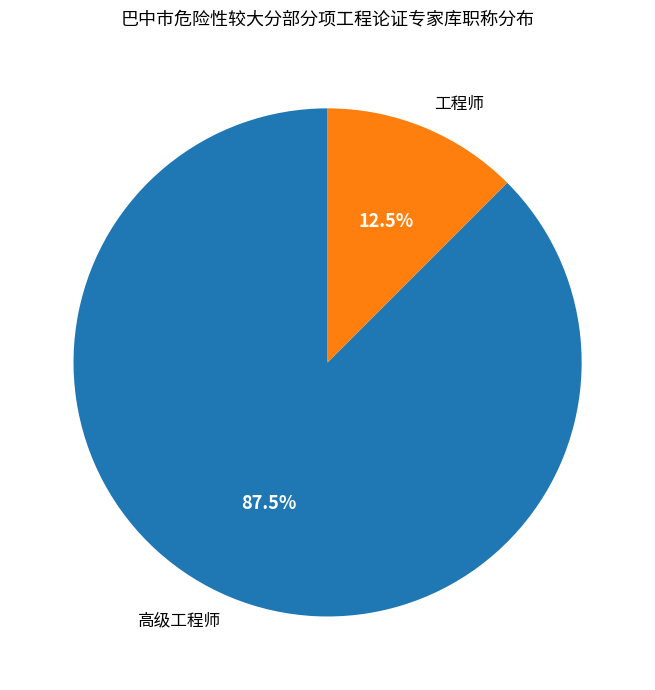

To the nearest percent, what is the average slice percentage?

50%